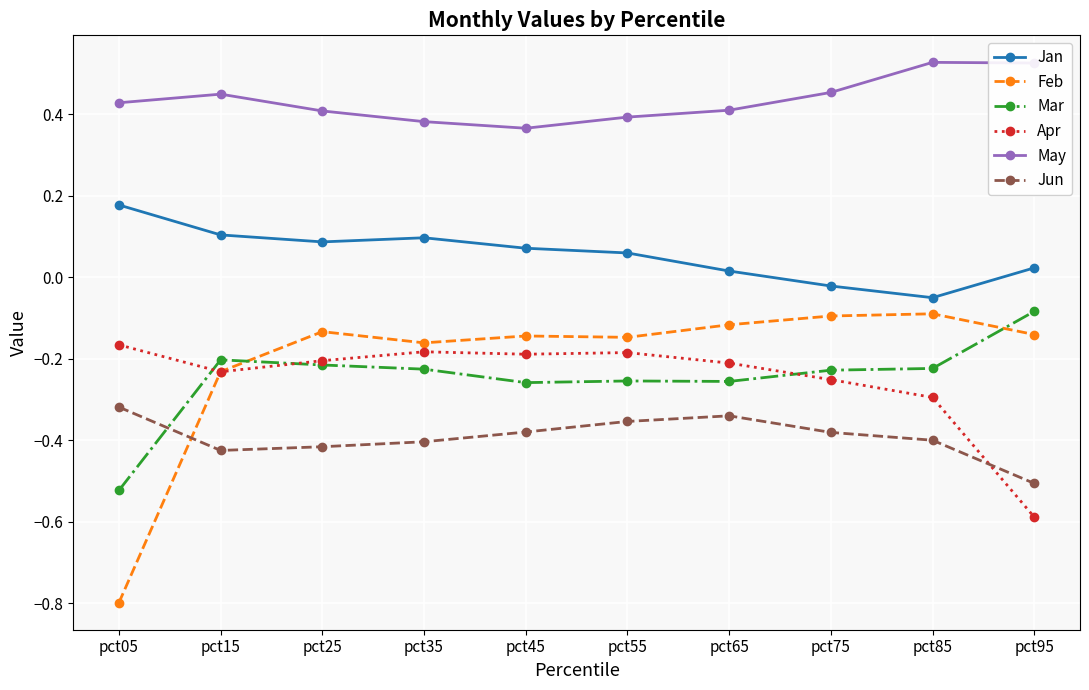

How many lines are shown in the chart?

6